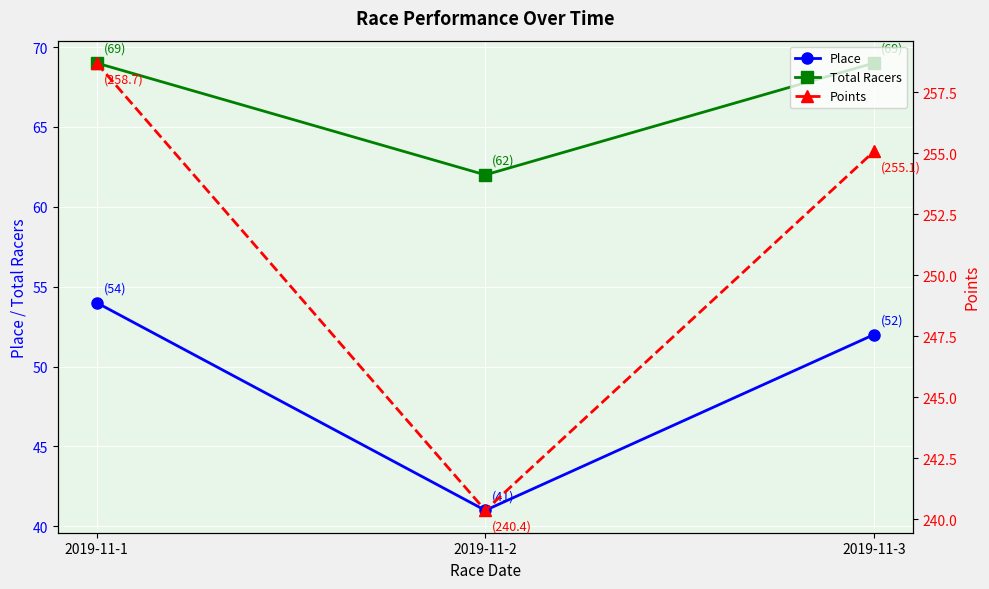

Rank the series at 2019-11-3 from highest to lowest value.

Points, Total Racers, Place